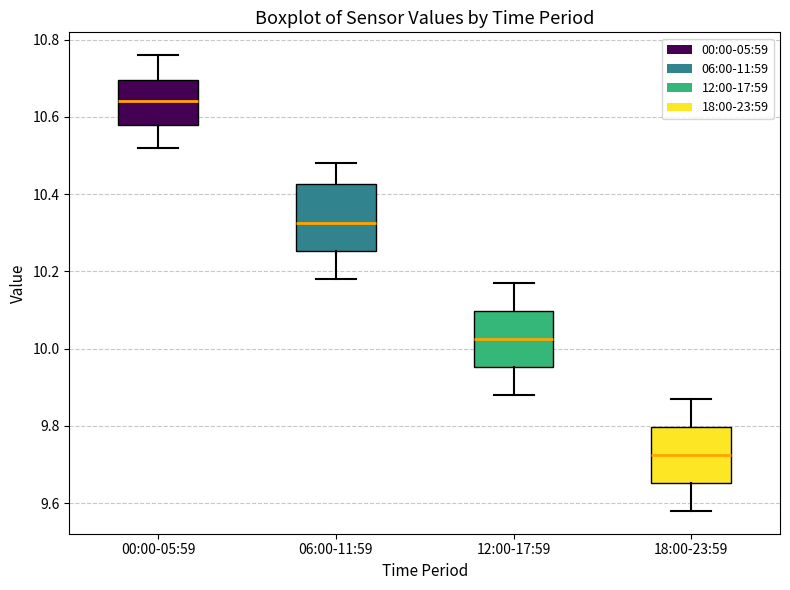

Reading left to right, read every box against the y-axis: the position of its median line, the range the box covers, and the ends of its whiskers. The values are not printed on the chart, so give them approximately, as read against the axis.

00:00-05:59: median 10.64, box 10.58 to 10.70, whiskers 10.52 to 10.76
06:00-11:59: median 10.32, box 10.26 to 10.42, whiskers 10.18 to 10.48
12:00-17:59: median 10.02, box 9.96 to 10.10, whiskers 9.88 to 10.18
18:00-23:59: median 9.72, box 9.66 to 9.80, whiskers 9.58 to 9.88